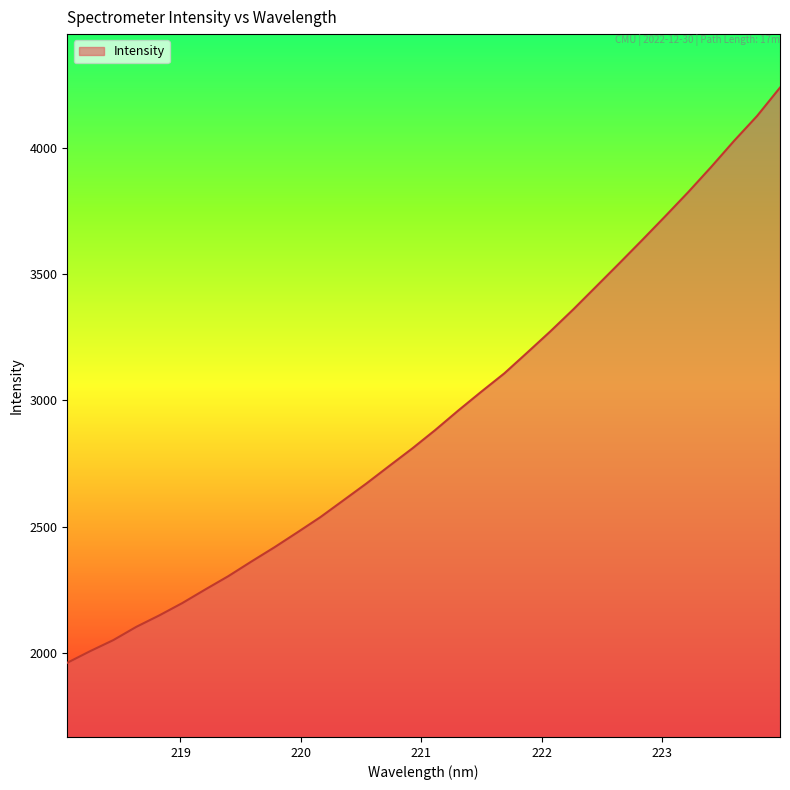

What is the smallest value displayed?

1960.6